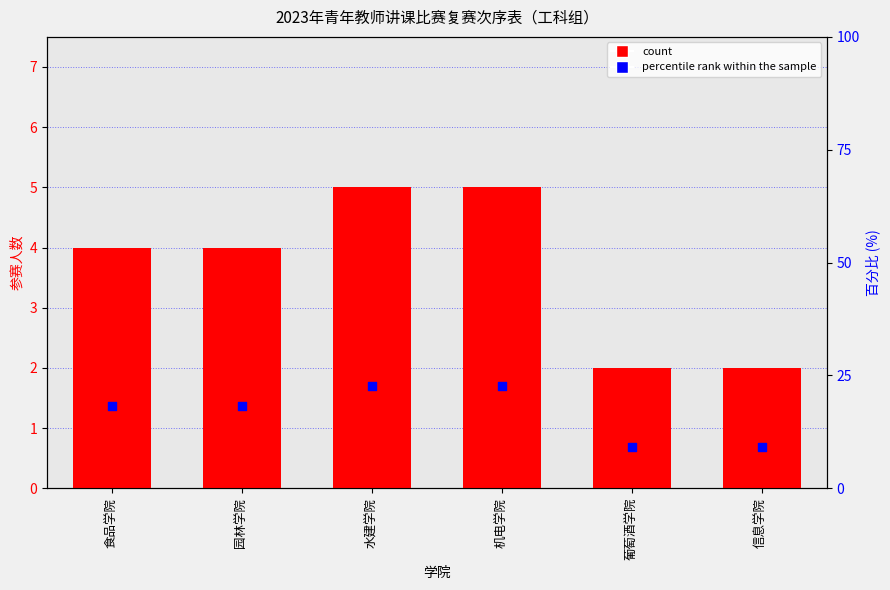

Is the value of count at 园林学院 greater than the value of percentile rank within the sample at 水建学院?

No